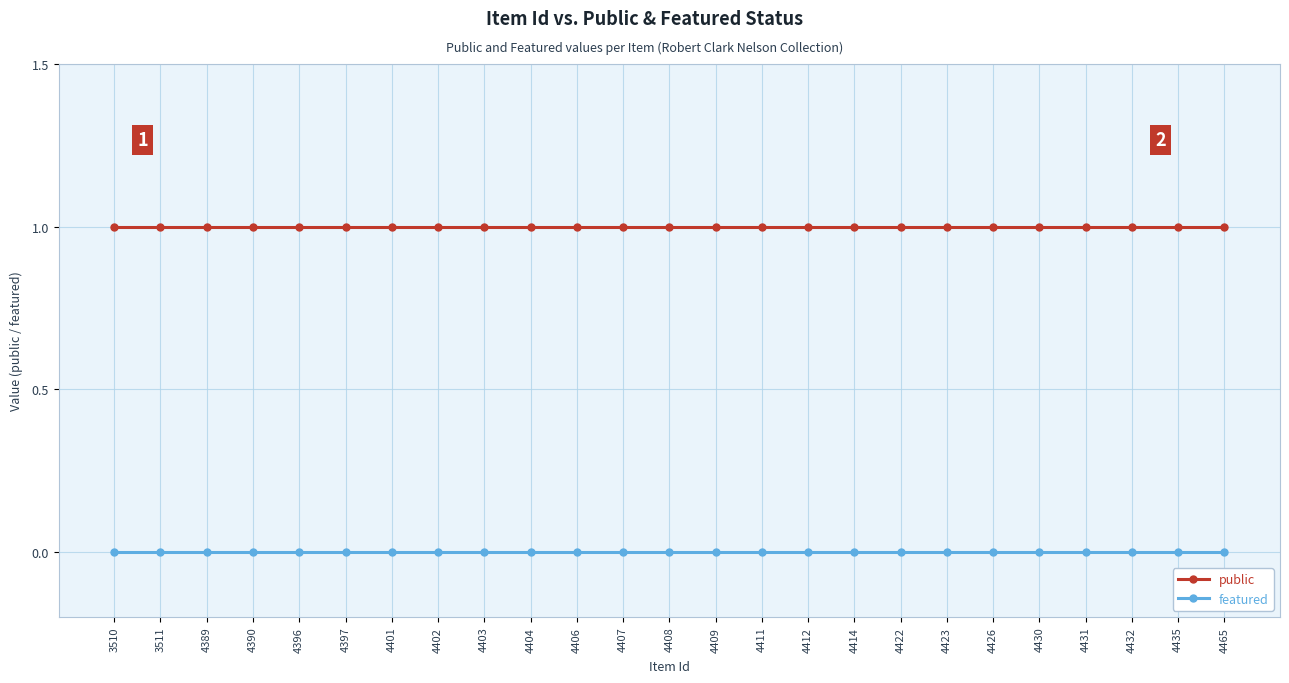

What is the value of the public point at the 6th from the left?

1